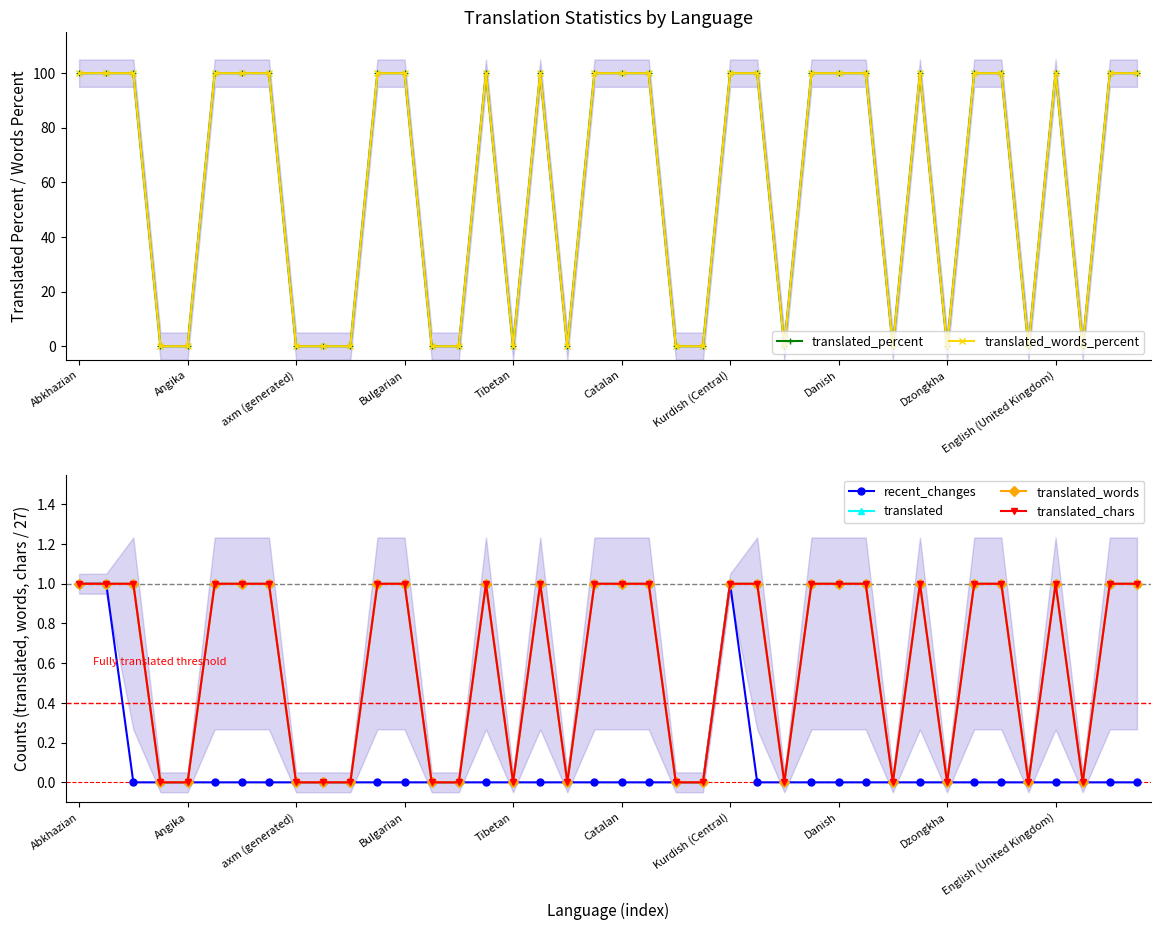

Count the recent_changes values in the range 0 to 1.

40